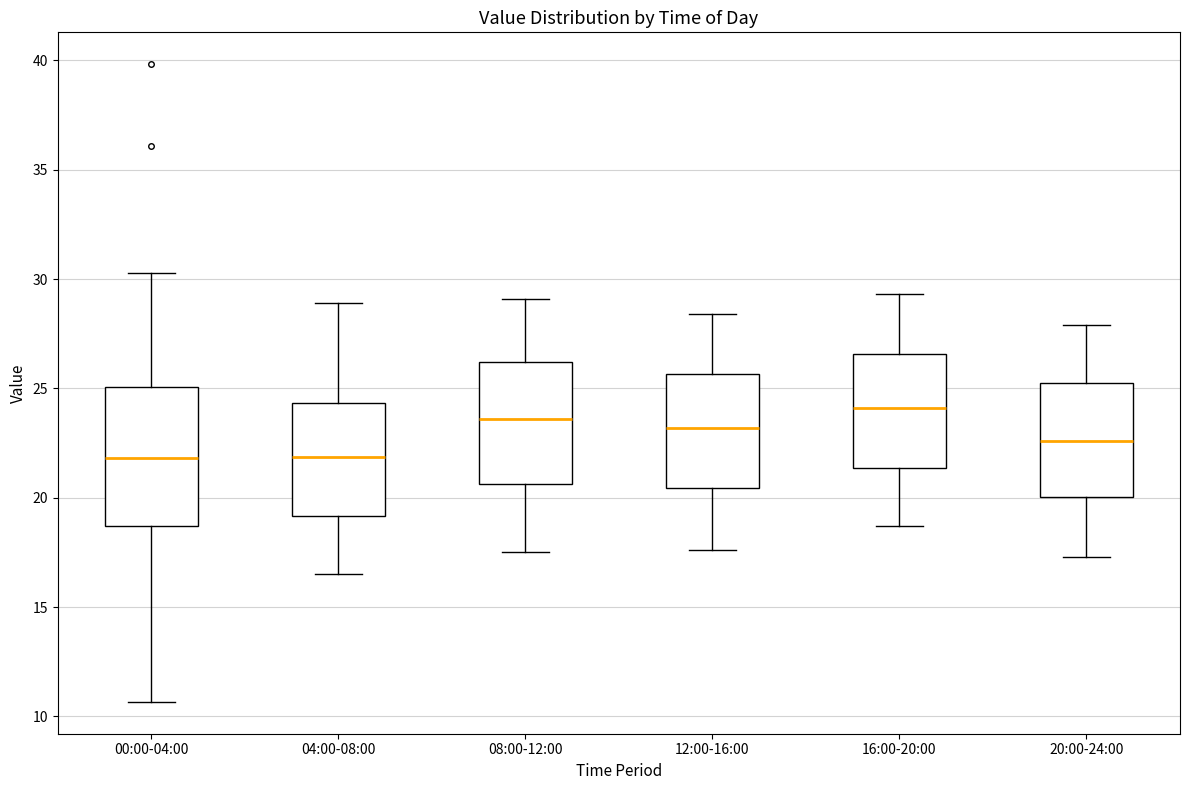

Reading left to right, read every box against the y-axis: the position of its median line, the range the box covers, and the ends of its whiskers. The values are not printed on the chart, so give them approximately, as read against the axis.

00:00-04:00: median 22.0, box 18.5 to 25.0, whiskers 10.5 to 30.5
04:00-08:00: median 22.0, box 19.0 to 24.5, whiskers 16.5 to 29.0
08:00-12:00: median 23.5, box 20.5 to 26.0, whiskers 17.5 to 29.0
12:00-16:00: median 23.0, box 20.5 to 25.5, whiskers 17.5 to 28.5
16:00-20:00: median 24.0, box 21.5 to 26.5, whiskers 18.5 to 29.5
20:00-24:00: median 22.5, box 20.0 to 25.5, whiskers 17.5 to 28.0